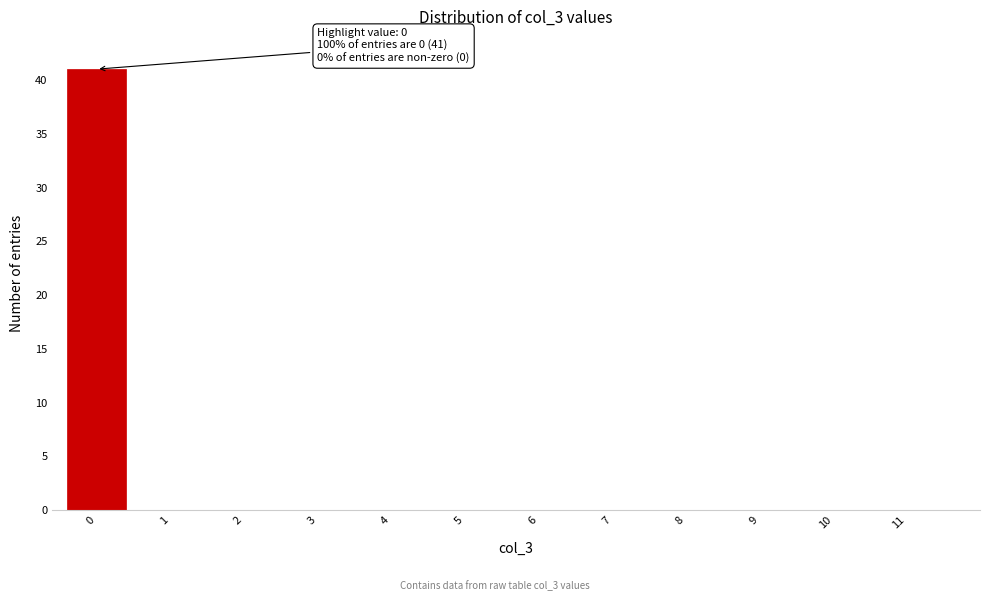

Reading left to right, what are all the values shown in this chart?

0=41	1=0	2=0	3=0	4=0	5=0	6=0	7=0	8=0	9=0	10=0	11=0